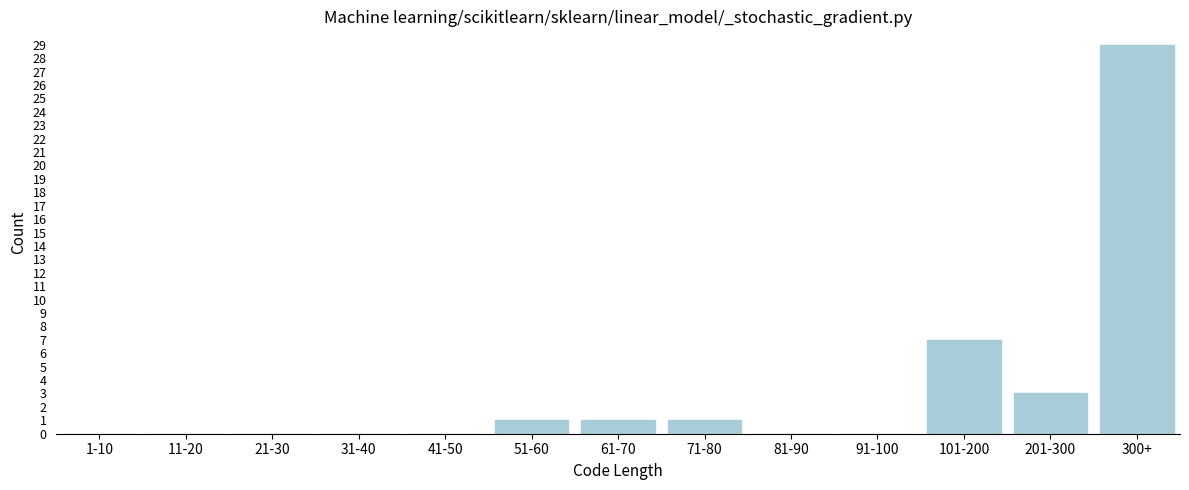

Reading left to right, what are all the values shown in this chart?

1-10=0	11-20=0	21-30=0	31-40=0	41-50=0	51-60=1	61-70=1	71-80=1	81-90=0	91-100=0	101-200=7	201-300=3	300+=29